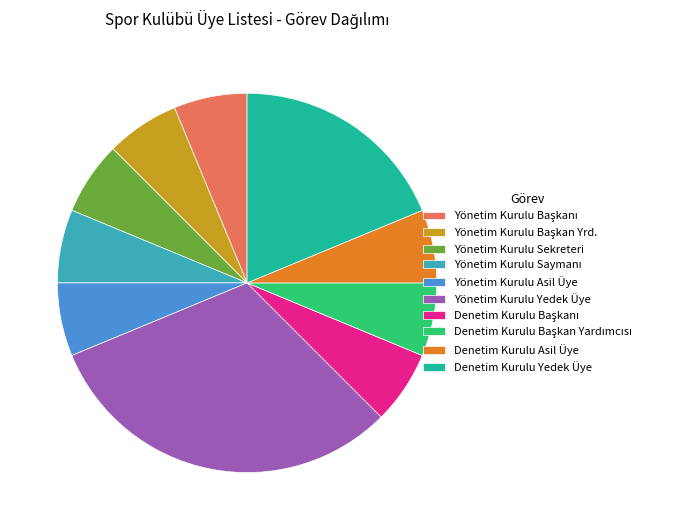

What is the ratio of the value at Denetim Kurulu Yedek Üye to the value at Yönetim Kurulu Sekreteri?

3.0